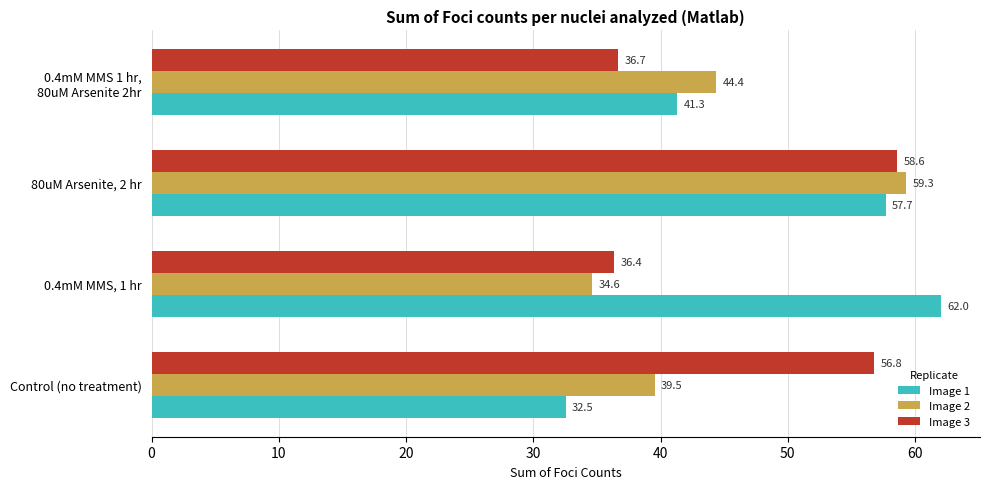

What is the spread (max minus min) of values at 80uM Arsenite, 2 hr?

1.6